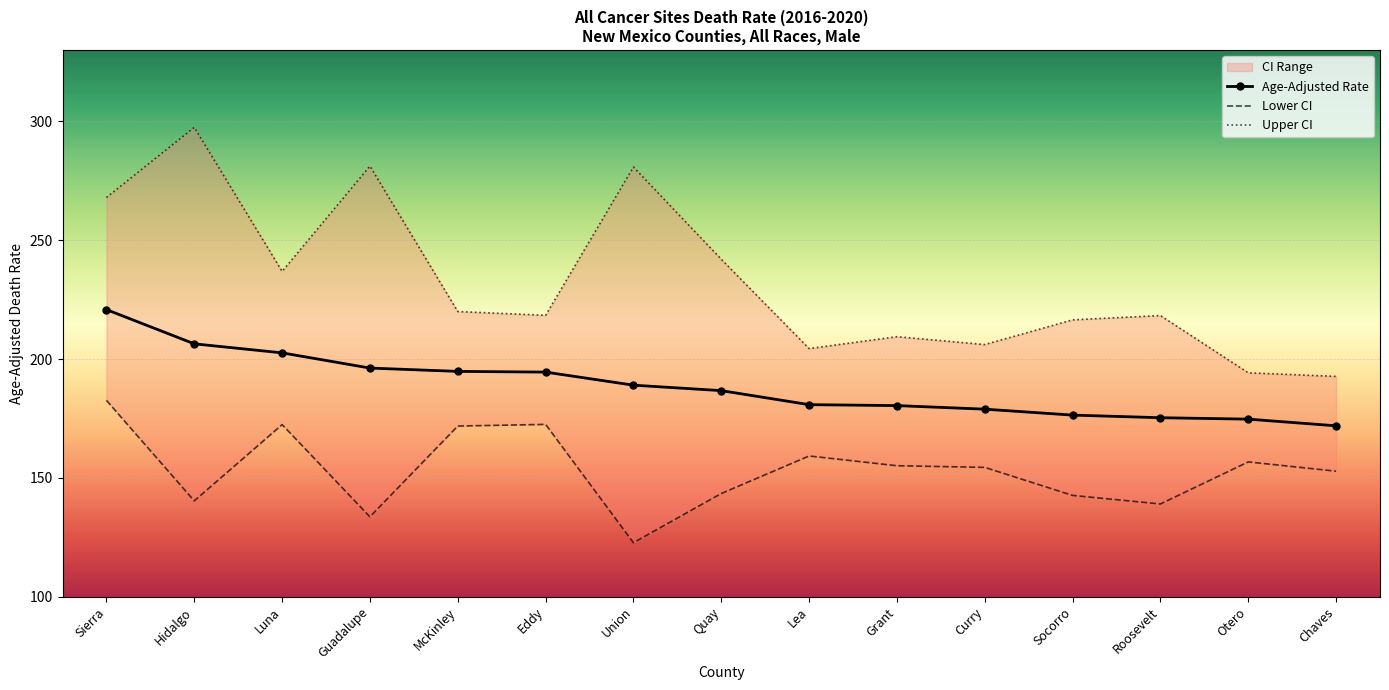

At which category does the chart reach its peak across all series?

Hidalgo